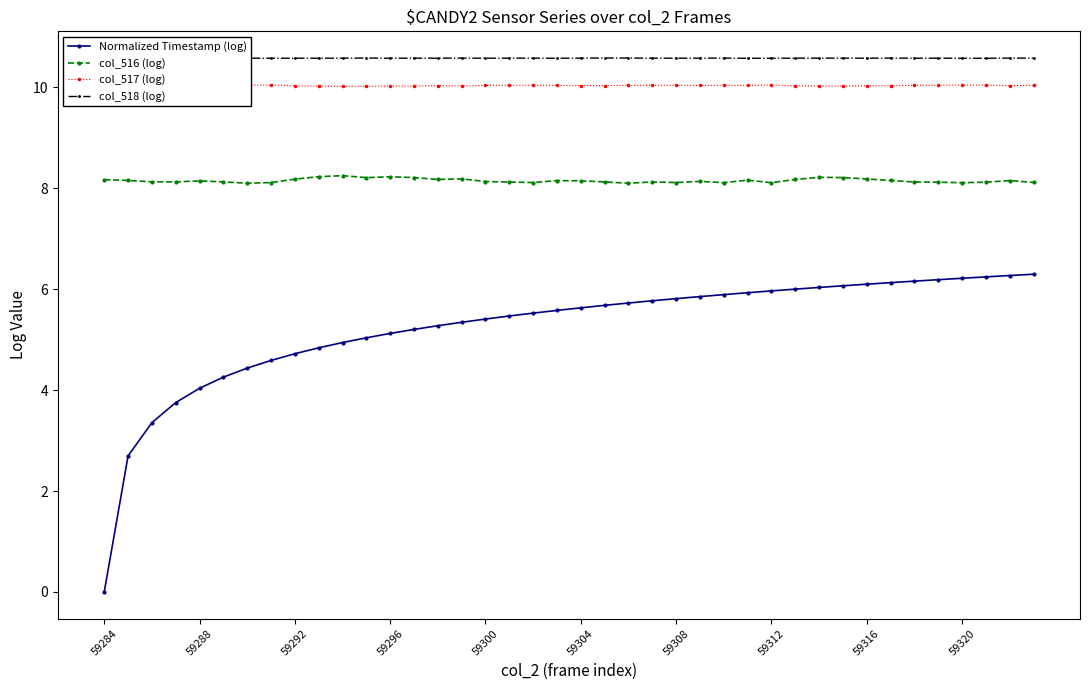

True or false: Normalized Timestamp (log) and col_516 (log) intersect in this chart.

False